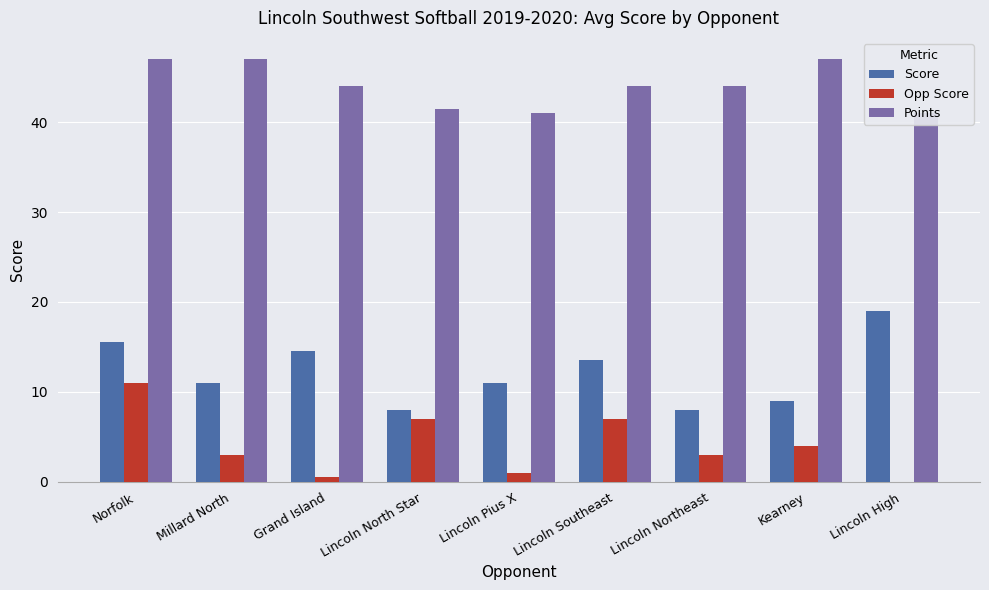

Reading left to right, extract all data points from this chart.

Score: Norfolk=15.5	Millard North=11.0	Grand Island=14.5	Lincoln North Star=8.0	Lincoln Pius X=11.0	Lincoln Southeast=13.5	Lincoln Northeast=8.0	Kearney=9.0	Lincoln High=19.0
Opp Score: Norfolk=11.0	Millard North=3.0	Grand Island=0.5	Lincoln North Star=7.0	Lincoln Pius X=1.0	Lincoln Southeast=7.0	Lincoln Northeast=3.0	Kearney=4.0	Lincoln High=0.0
Points: Norfolk=47.0	Millard North=47.0	Grand Island=44.0	Lincoln North Star=41.5	Lincoln Pius X=41.0	Lincoln Southeast=44.0	Lincoln Northeast=44.0	Kearney=47.0	Lincoln High=41.0